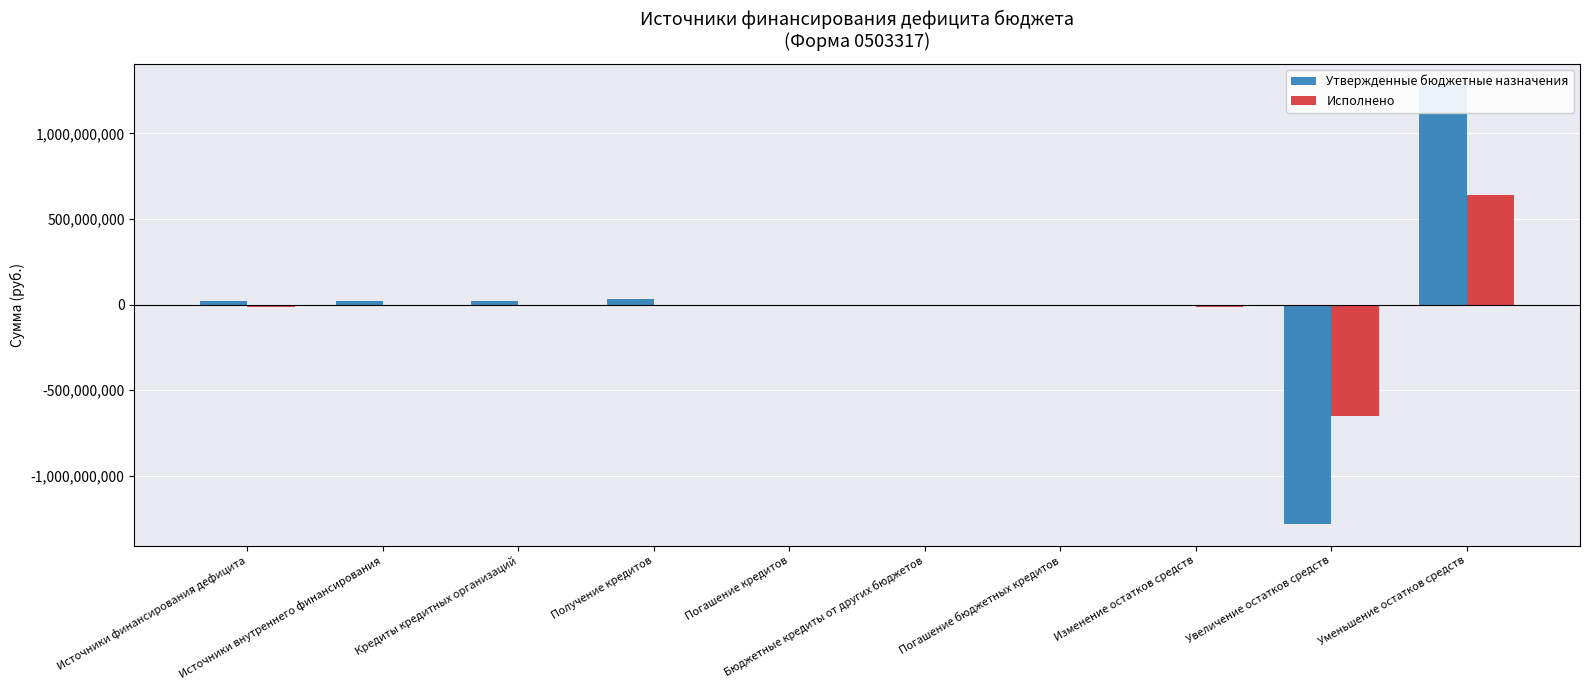

What is the minimum value shown in the chart?

-1280234662.1